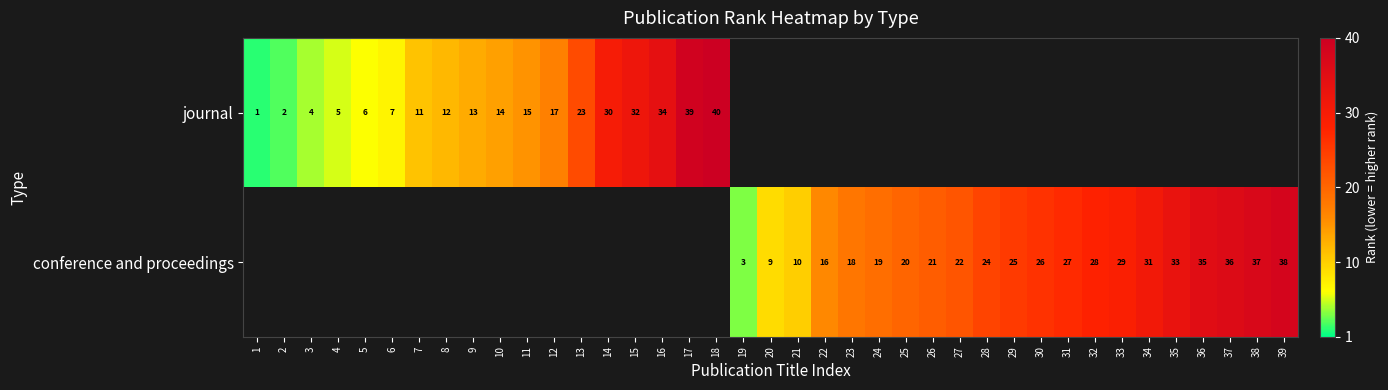

Is the value of conference and proceedings at 31 greater than the value of journal at 13?

Yes